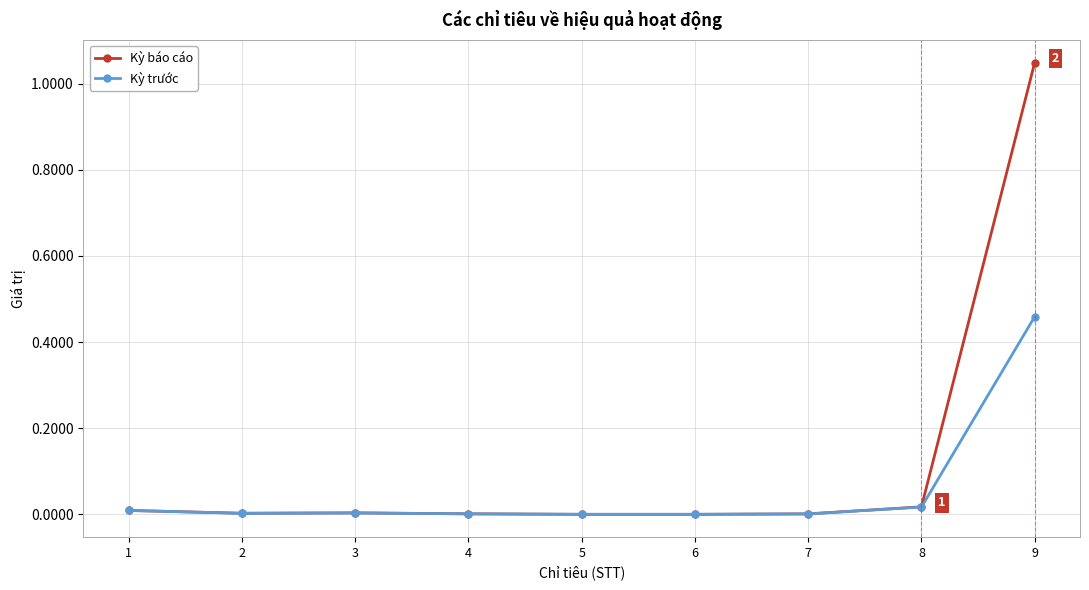

At which label does Kỳ trước reach its peak?

9